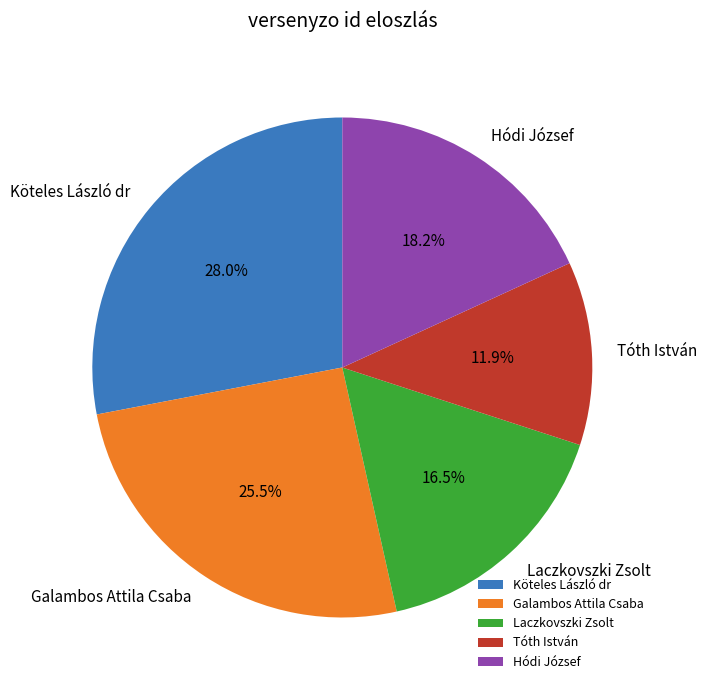

To the nearest percent, what is the difference between the largest and smallest slice percentages?

16%